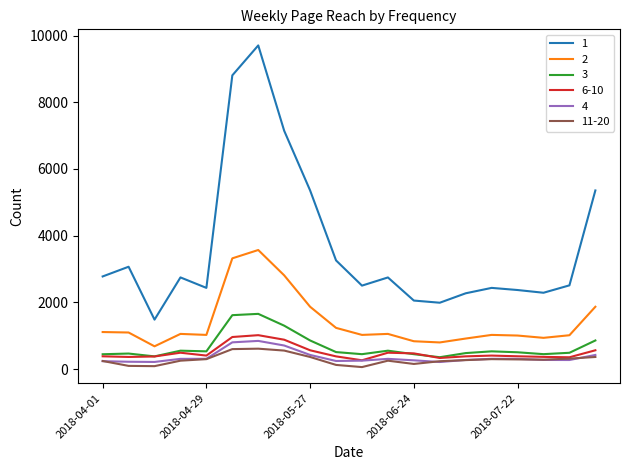

Is this an area chart (filled region under the line)?

No